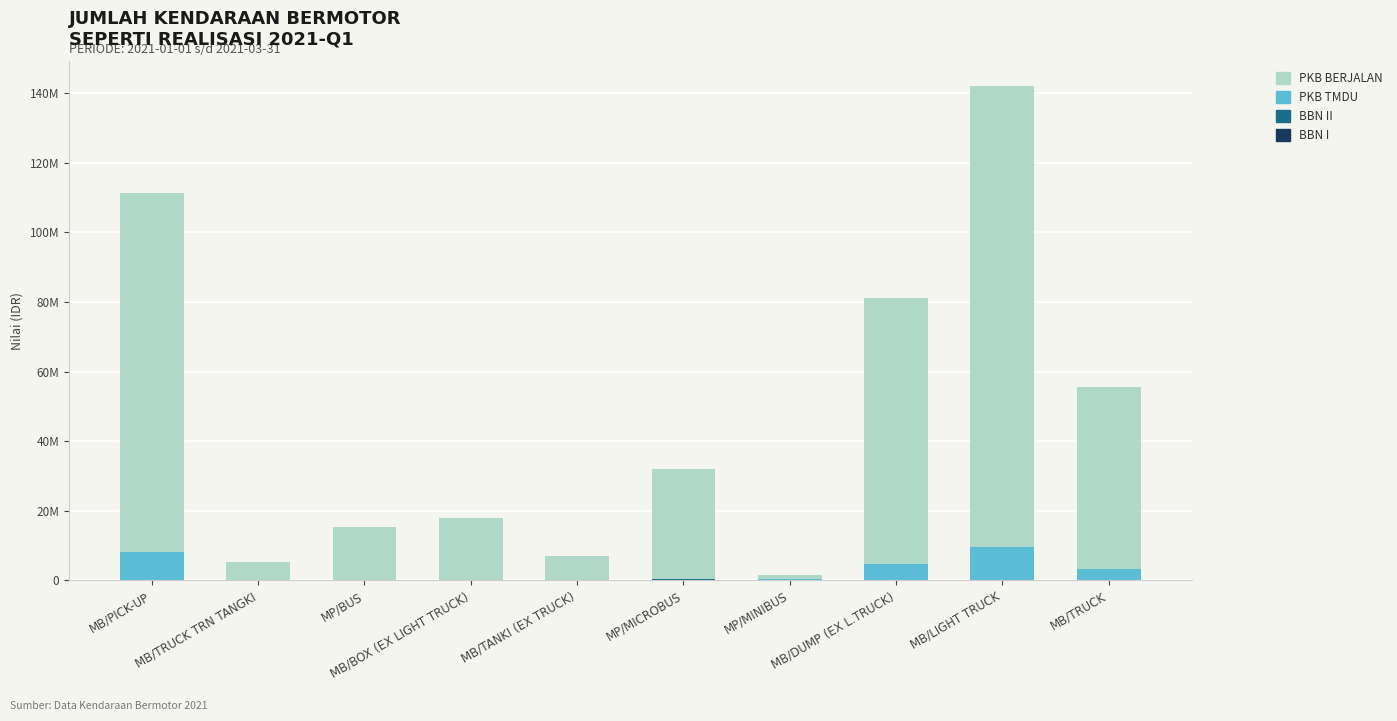

Rank the series by their maximum value, from lowest to highest.

BBN I, BBN II, PKB TMDU, PKB BERJALAN